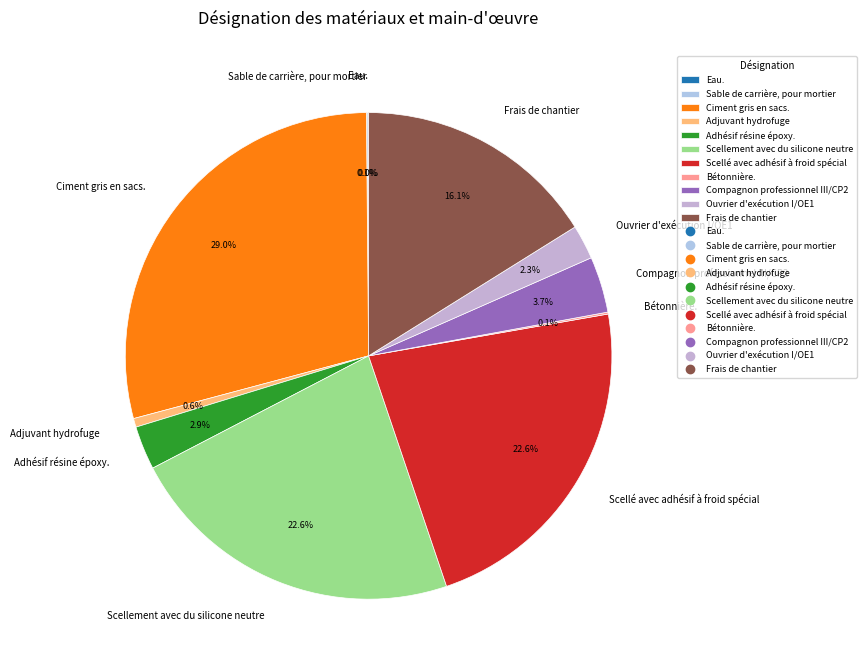

What portion of the pie excludes Scellé avec adhésif à froid spécial?

77.4%